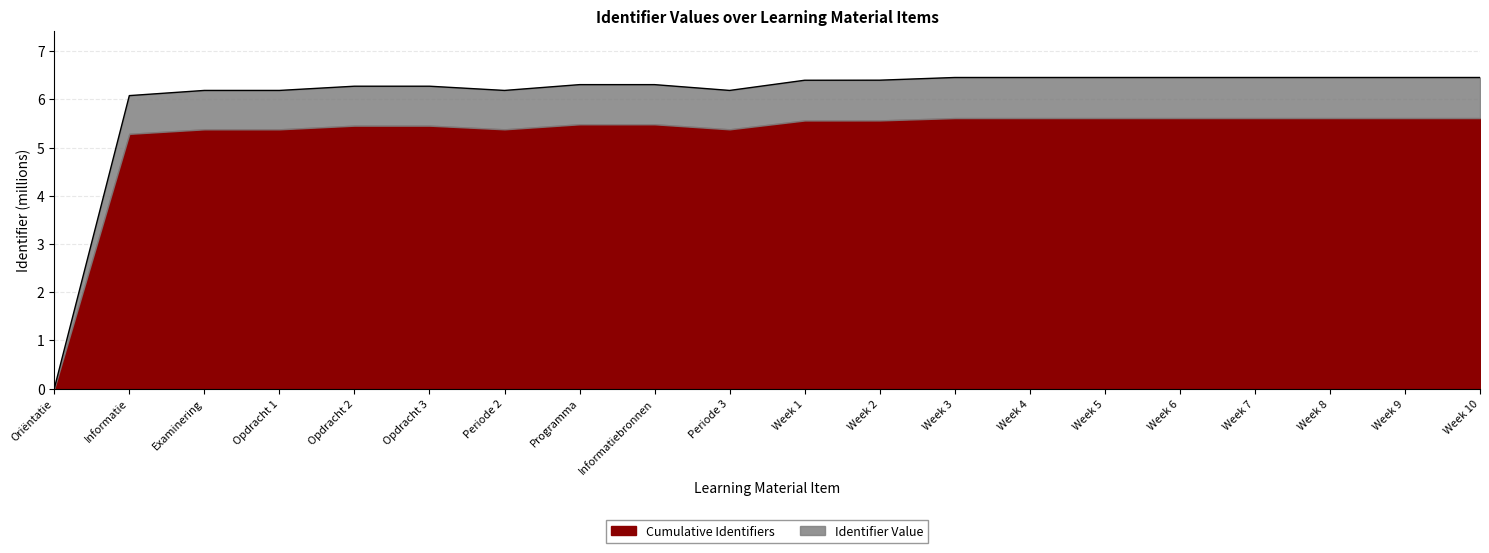

At which label does the data first exceed 6?

Informatie